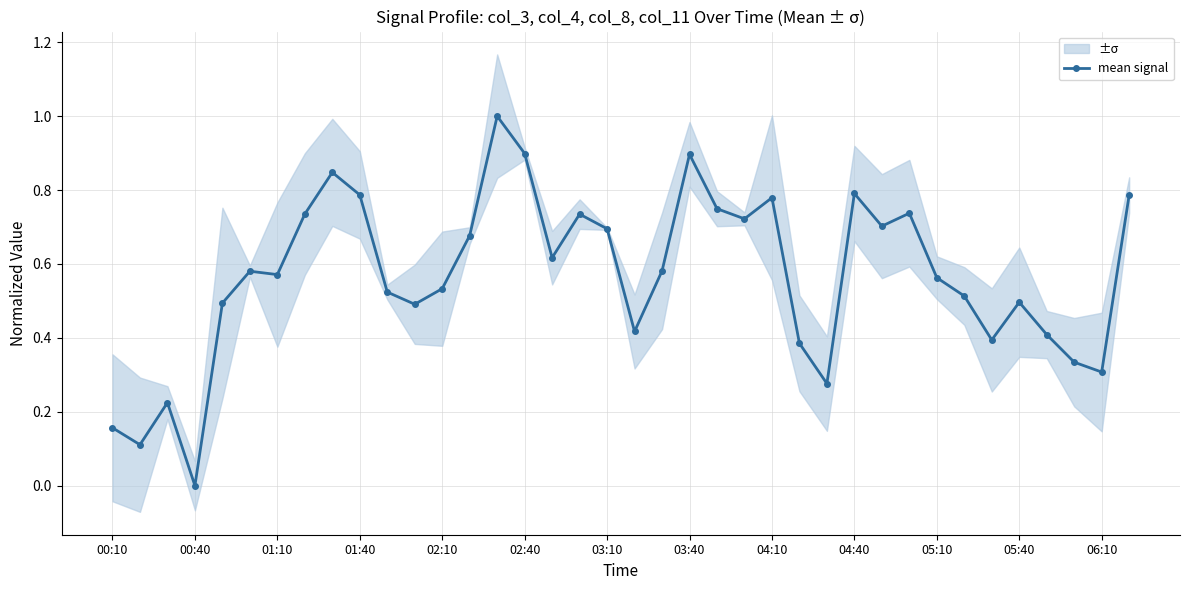

The value at 37 is 0.8. True or false?

True